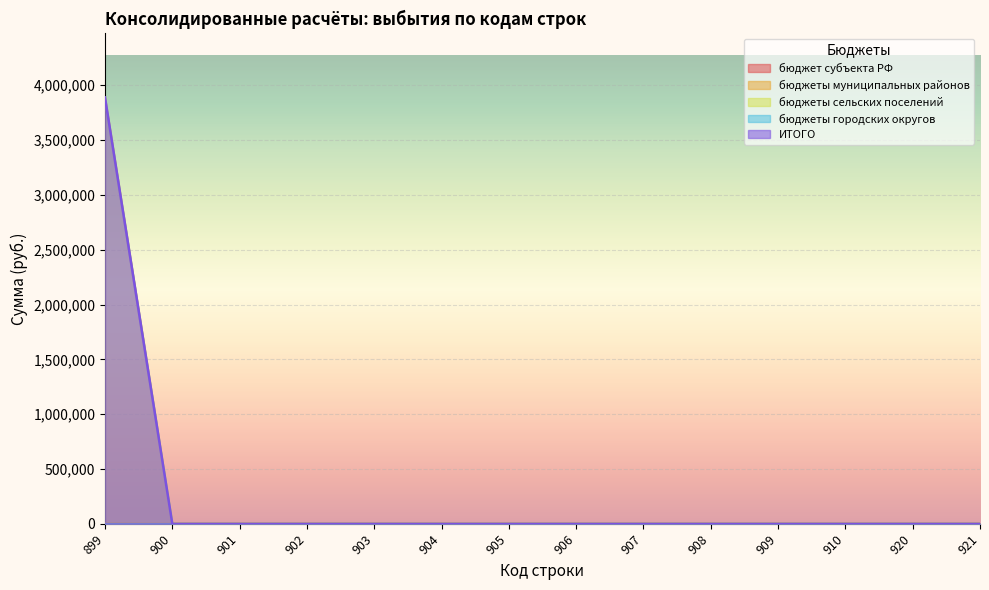

The бюджеты сельских поселений series shows 0.0 at 907. True or false?

True